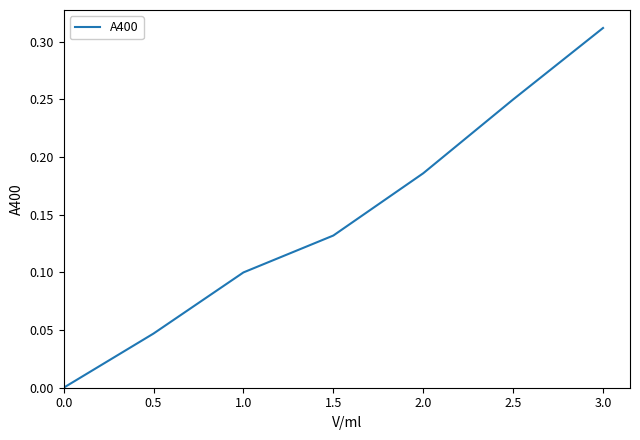

Count the values in the range 0 to 1.

7